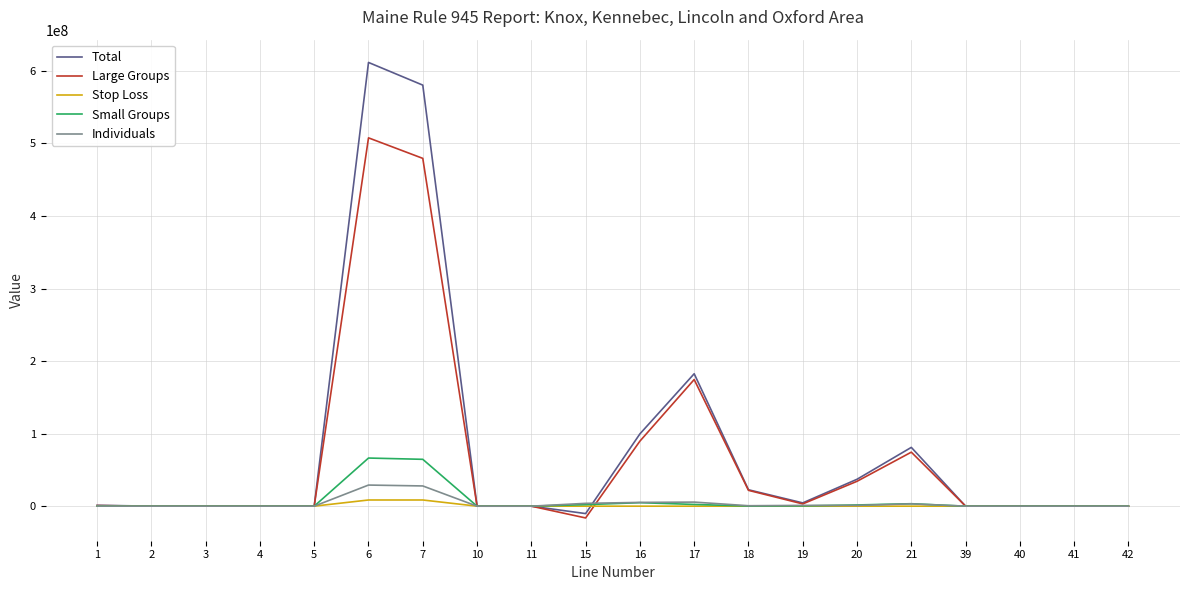

Where is Large Groups nearest to the value 245771868?

17